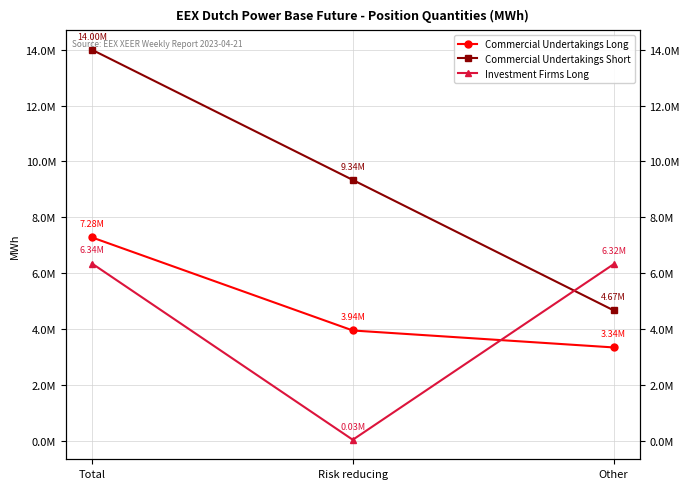

What is the total value across all series at Risk reducing?

13308126